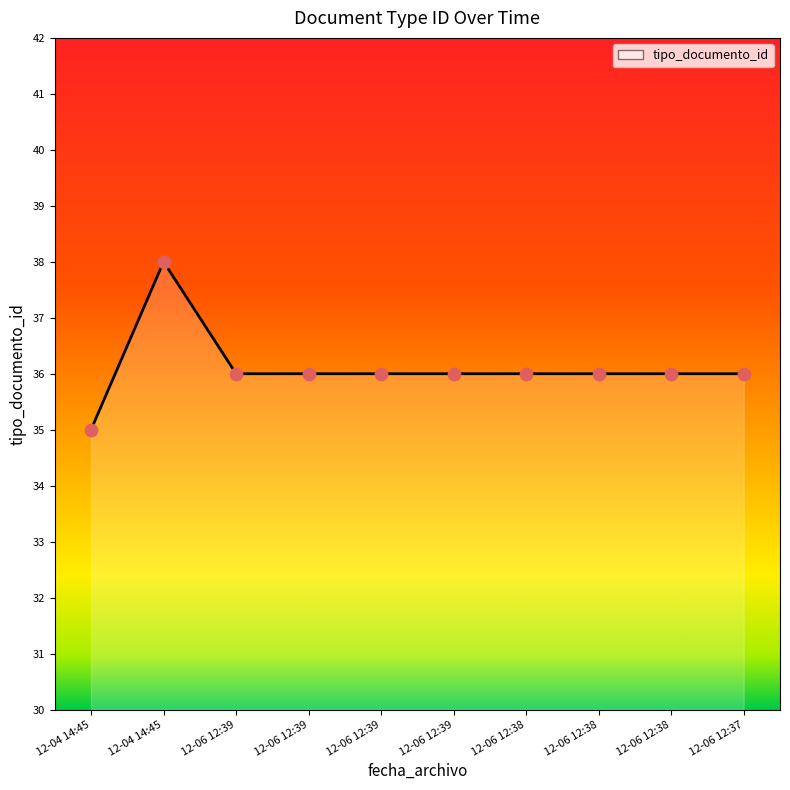

Which has a higher value, 12-06 12:39 or 12-06 12:38?

12-06 12:39